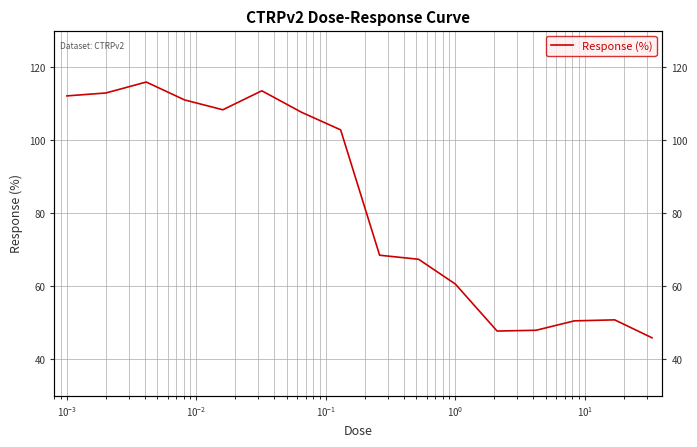

How many values exceed 102?

8